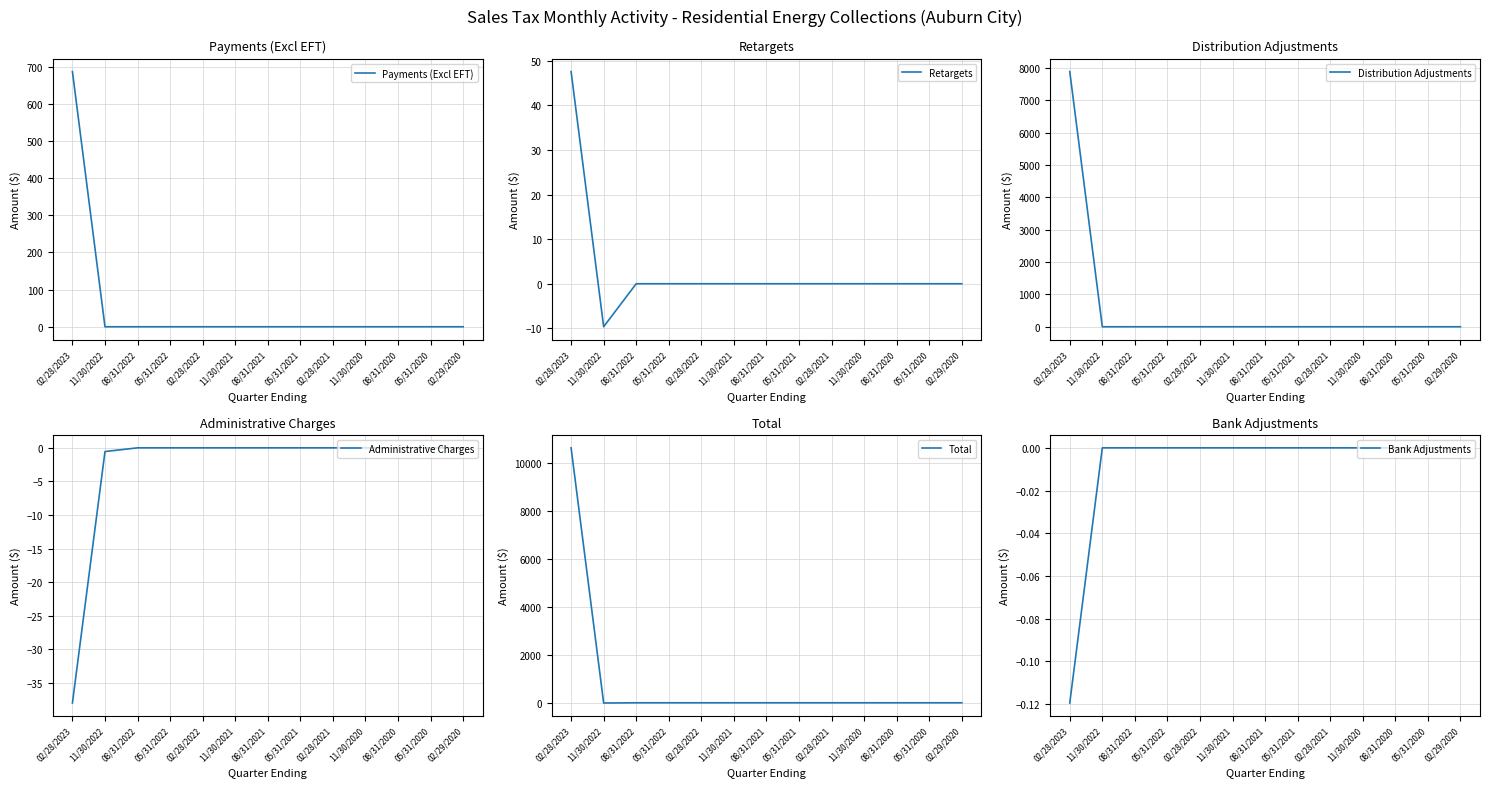

Which series has the largest total across all categories?

Total